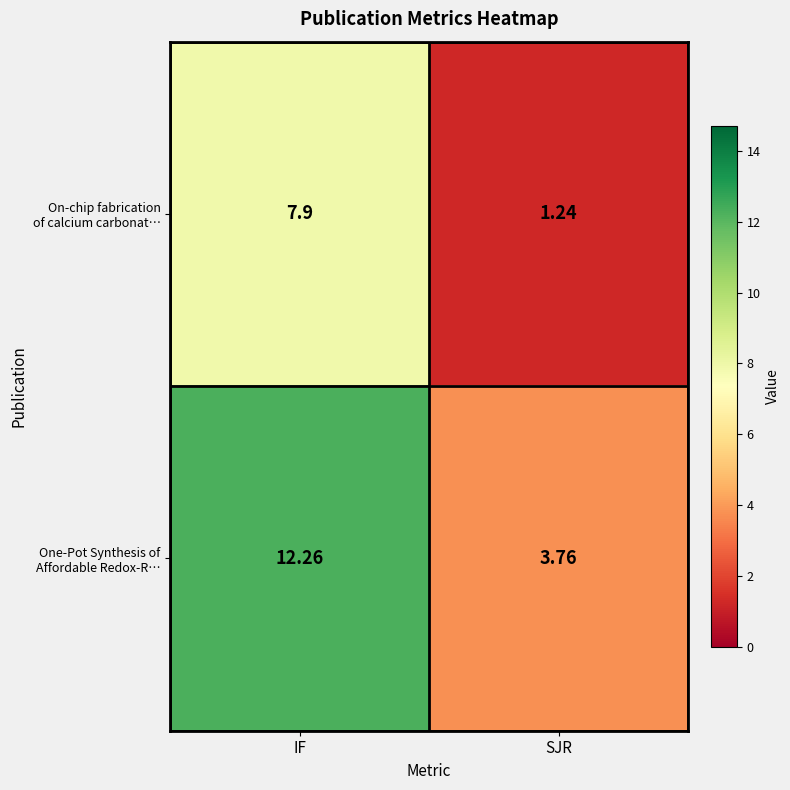

At which category does the chart reach its peak across all series?

IF